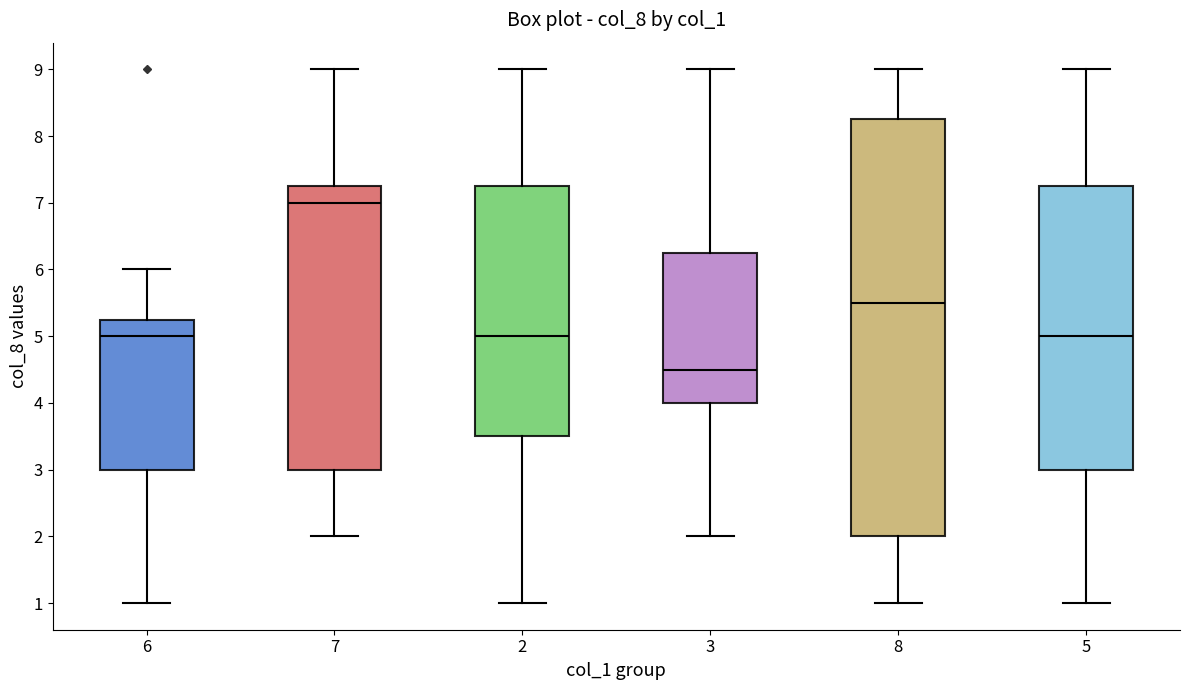

Where is the upper edge of the box at x = 5 on the y-axis? The values are not printed on the chart, so give them approximately, as read against the axis.

7.3